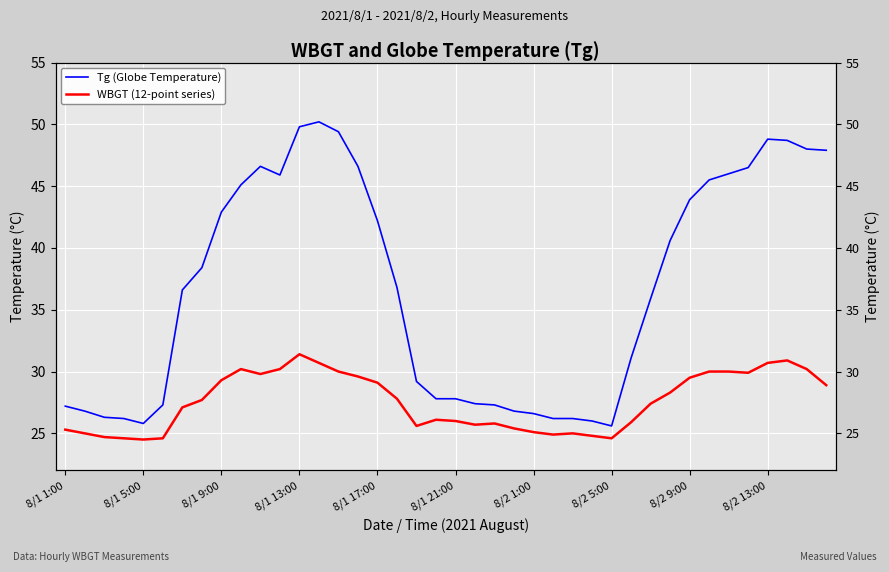

Which has a higher value, 31 or 38?

38